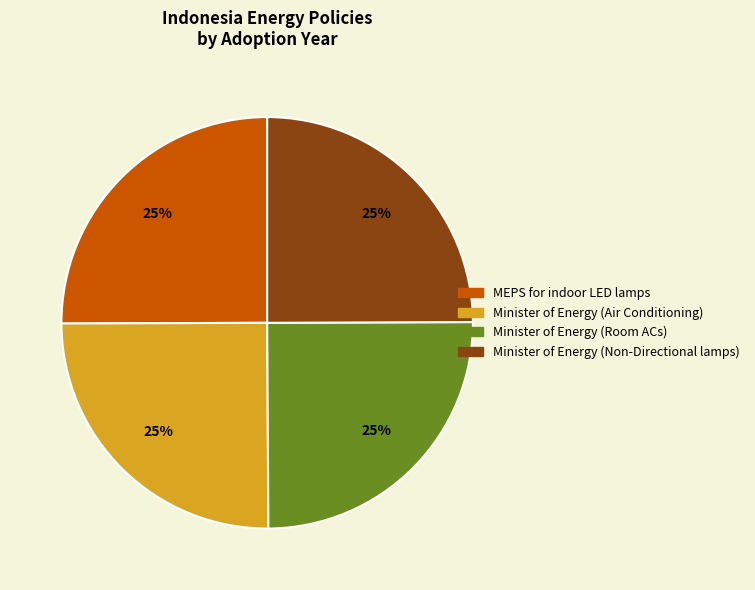

The Minister of Energy (Air Conditioning) slice represents 34% of the pie. True or false?

False